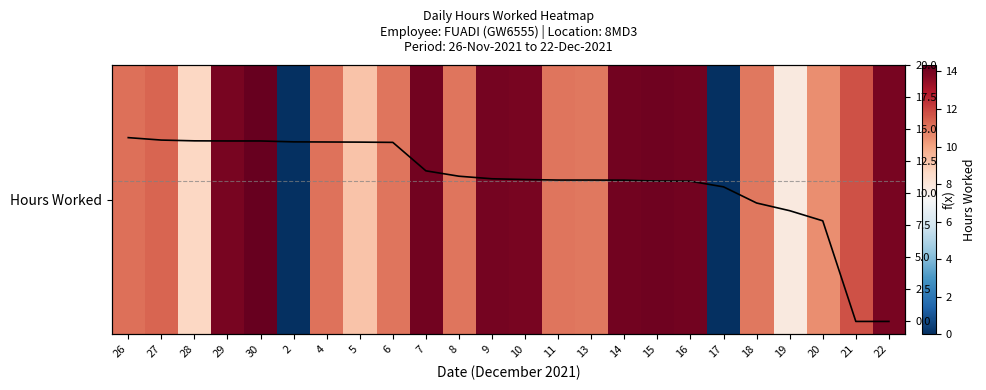

Where does the Hours Worked series first go above 11?

26